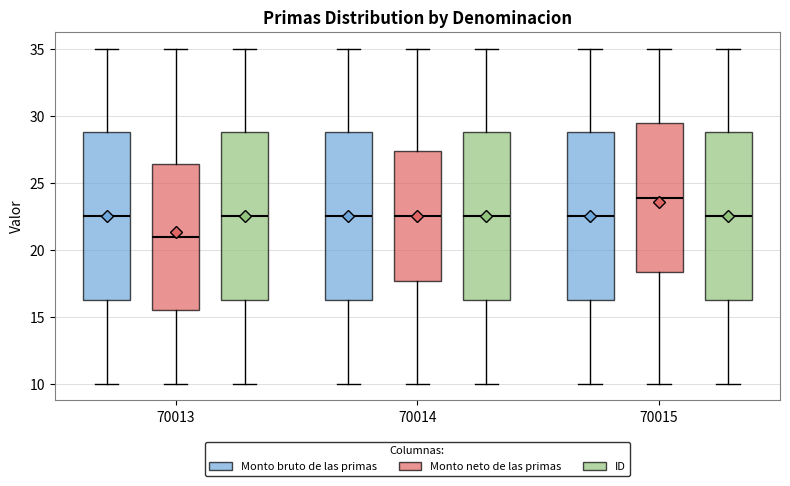

Reading left to right, transcribe this box plot: for each box, give where its median line is, the range the box spans, and where its two whiskers end, as read against the y-axis. The values are not printed on the chart, so give them approximately, as read against the axis.

70013 (Monto bruto de las primas): median 22.5, box 16.5 to 29.0, whiskers 10.0 to 35.0
70013 (Monto neto de las primas): median 21.0, box 15.5 to 26.5, whiskers 10.0 to 35.0
70013 (ID): median 22.5, box 16.5 to 29.0, whiskers 10.0 to 35.0
70014 (Monto bruto de las primas): median 22.5, box 16.5 to 29.0, whiskers 10.0 to 35.0
70014 (Monto neto de las primas): median 22.5, box 17.5 to 27.5, whiskers 10.0 to 35.0
70014 (ID): median 22.5, box 16.5 to 29.0, whiskers 10.0 to 35.0
70015 (Monto bruto de las primas): median 22.5, box 16.5 to 29.0, whiskers 10.0 to 35.0
70015 (Monto neto de las primas): median 24.0, box 18.5 to 29.5, whiskers 10.0 to 35.0
70015 (ID): median 22.5, box 16.5 to 29.0, whiskers 10.0 to 35.0